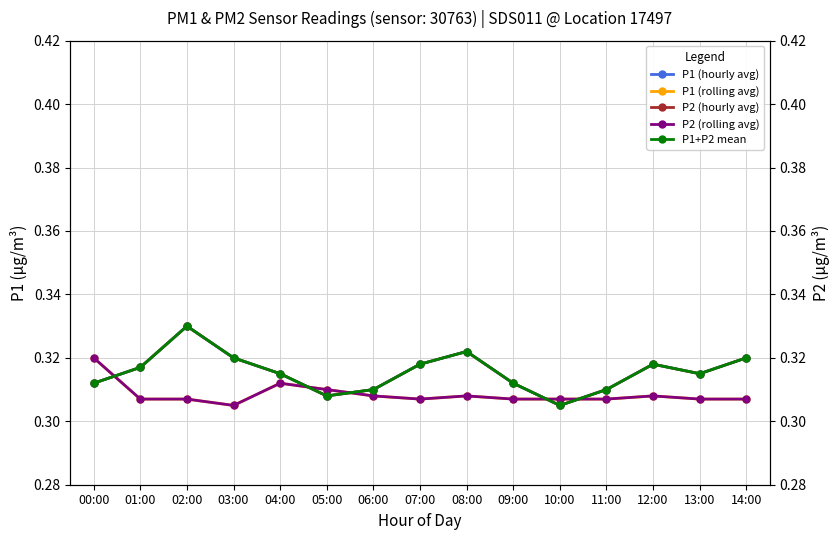

At how many categories does at least one series exceed 0?

15